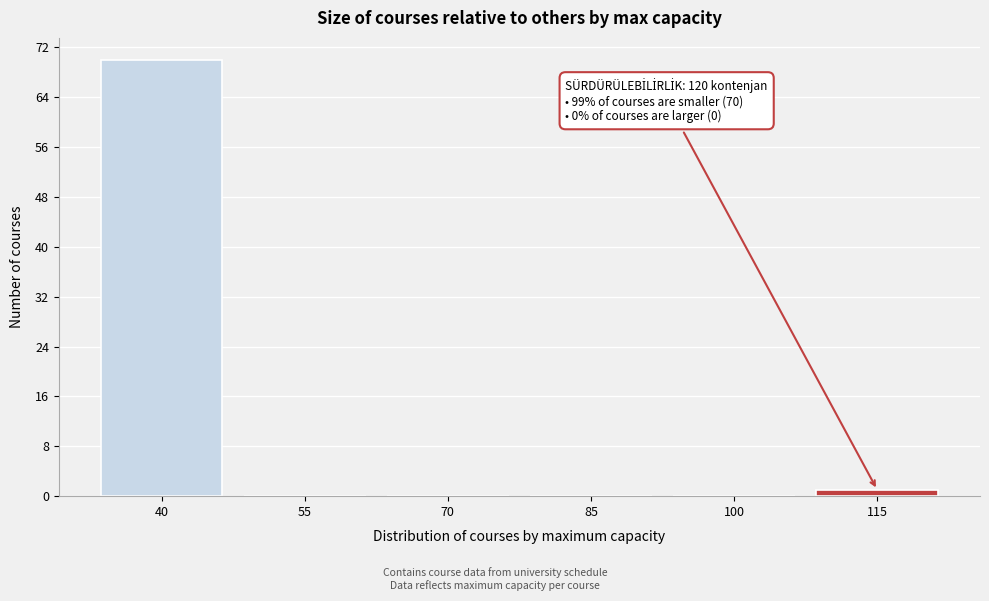

Reading right to left, what are all the values shown in this chart?

115=1	100=0	85=0	70=0	55=0	40=70